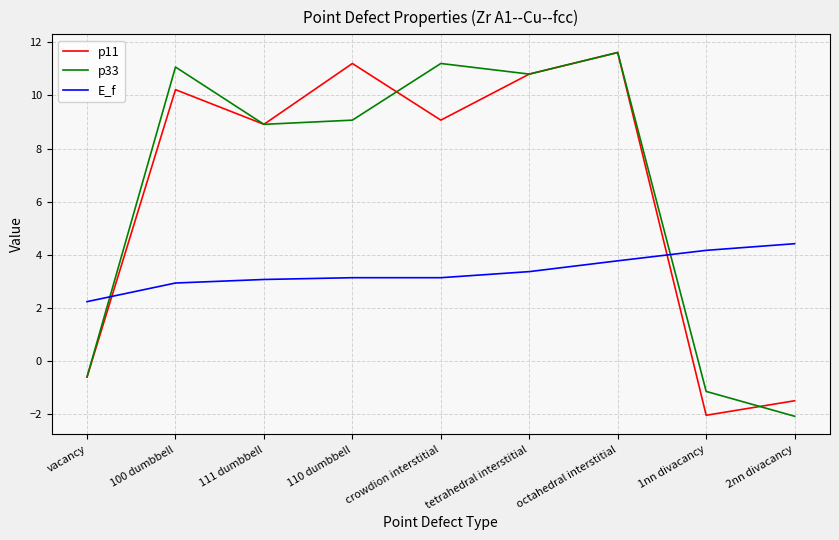

What value does the p33 series have at 100 dumbbell?

11.1